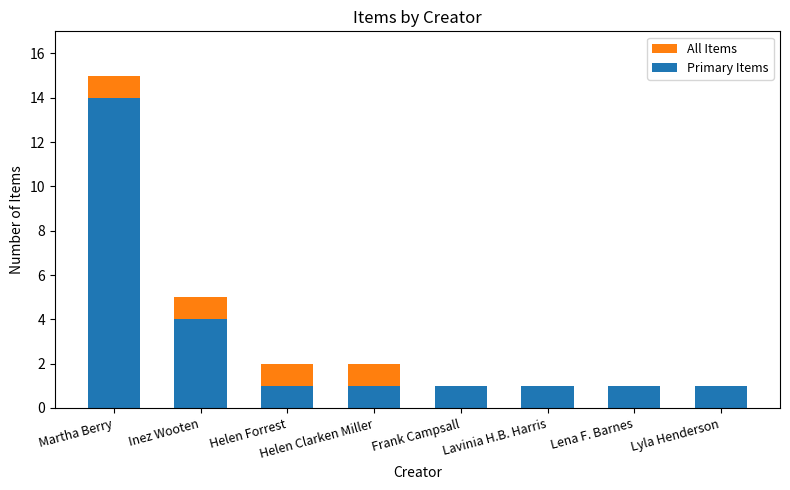

How many data points in All Items are above 2?

2